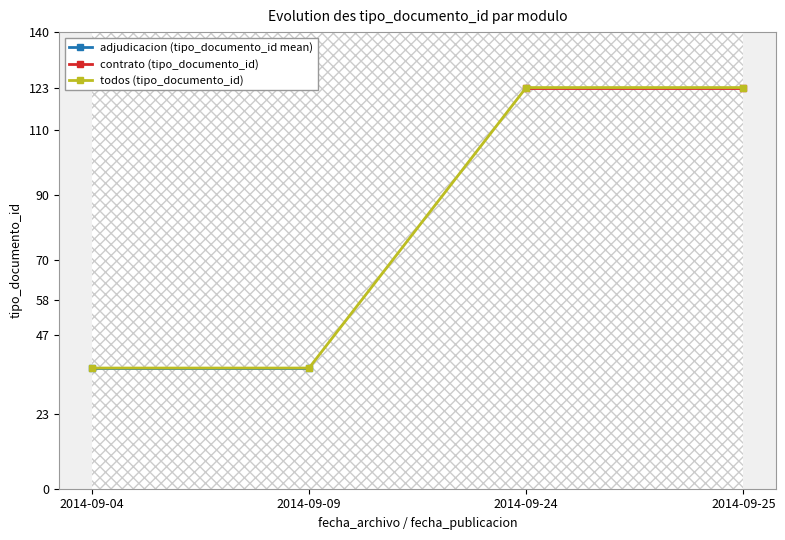

What is the difference between the values at 2014-09-04 and 2014-09-24?

85